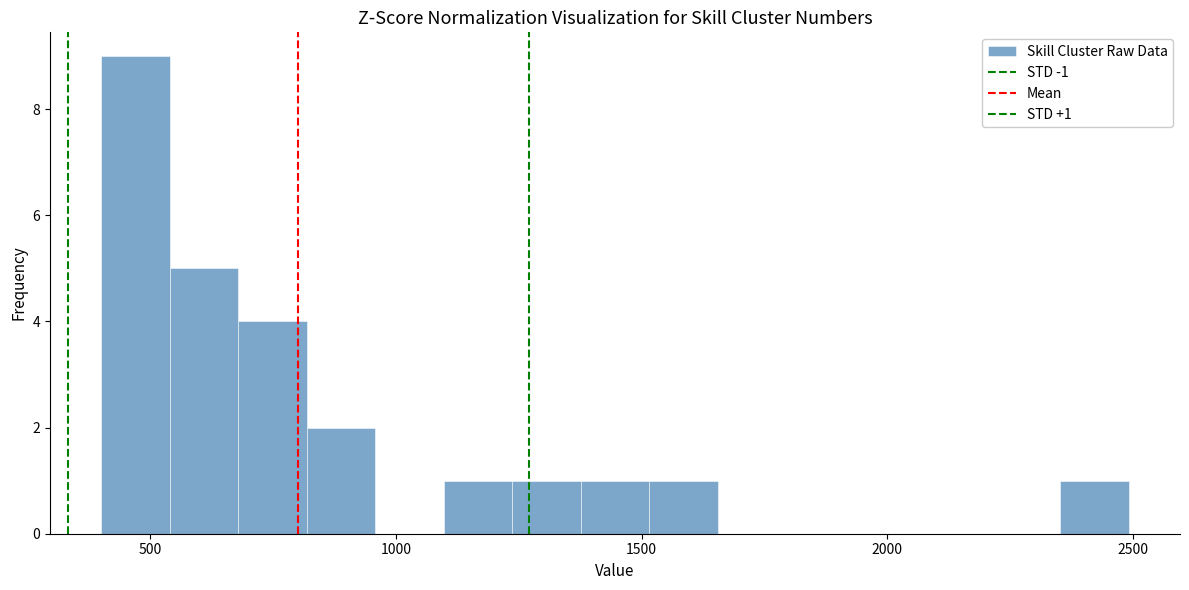

Around what value on the x-axis is the tallest bar? Give the approximate position of its centre, as read against the axis.

450